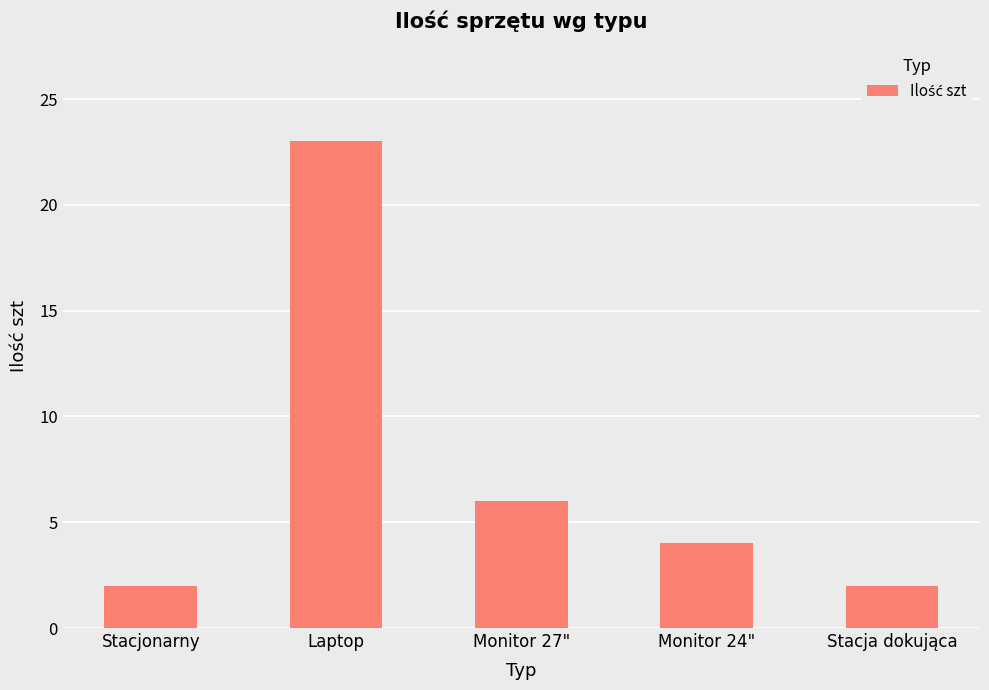

What is the difference between the maximum and minimum values?

21